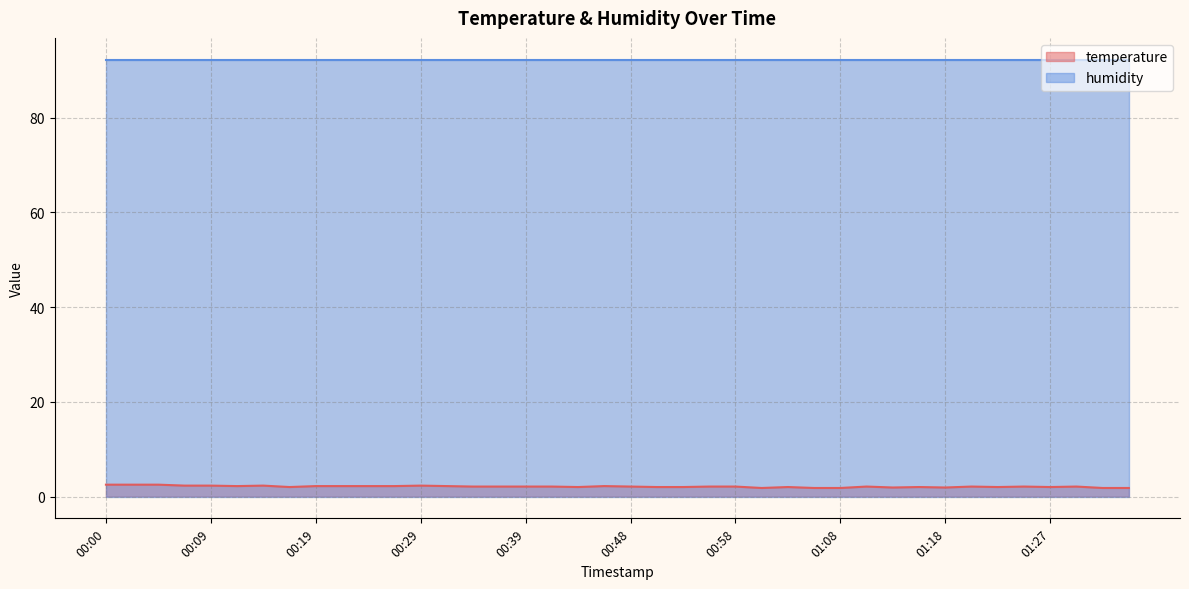

What position from the left is 00:58?

25